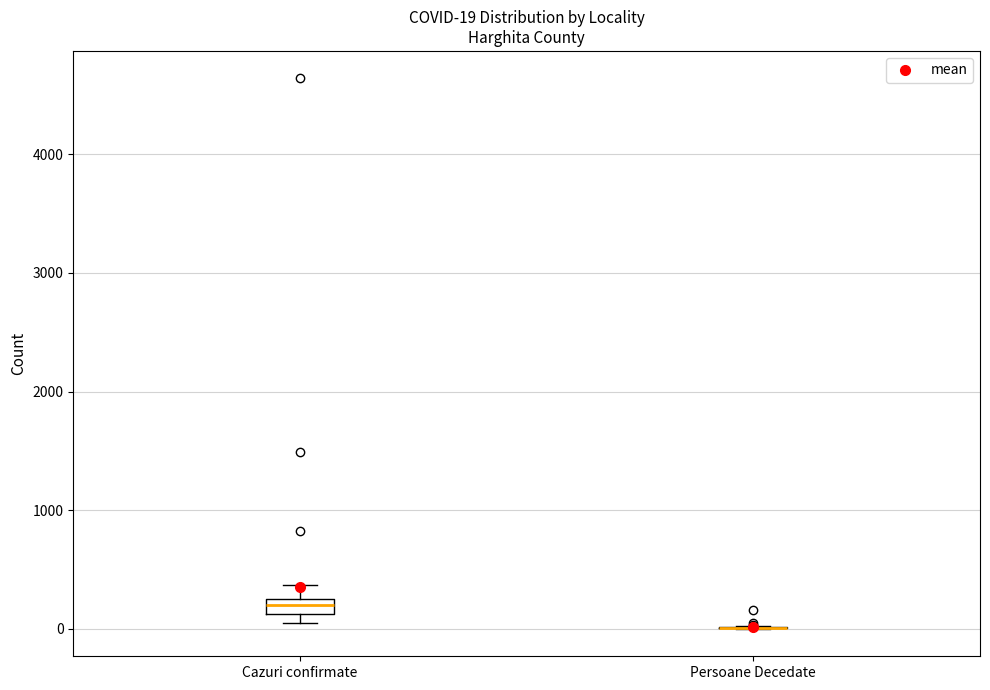

Comparing the boxes themselves (not the whiskers), which one is the tallest?

Cazuri confirmate